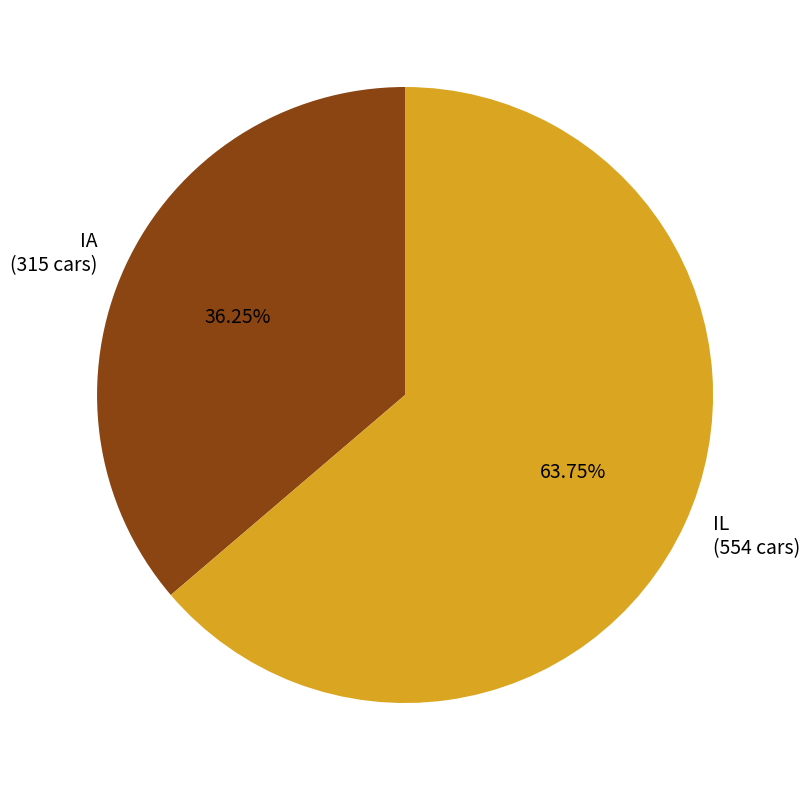

To the nearest percent, what percentage of the pie is IA?

36%